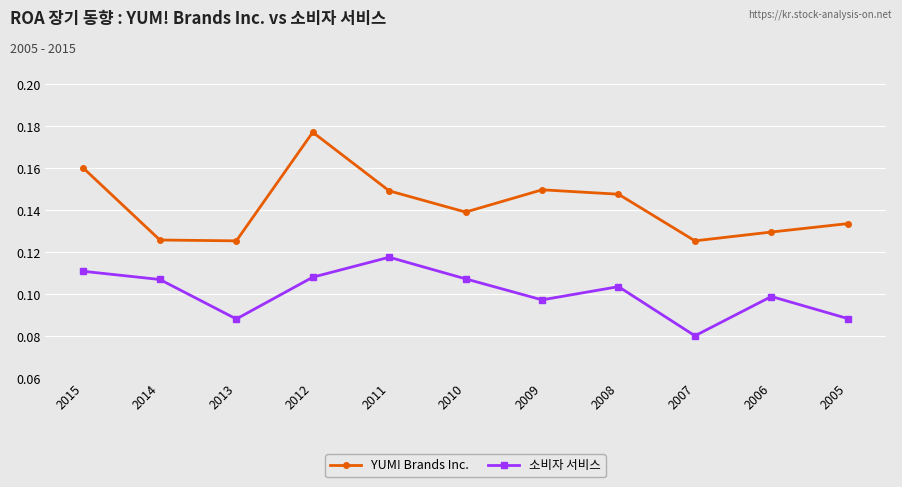

In 소비자 서비스, how many points are higher than both neighbors (excluding endpoints)?

3